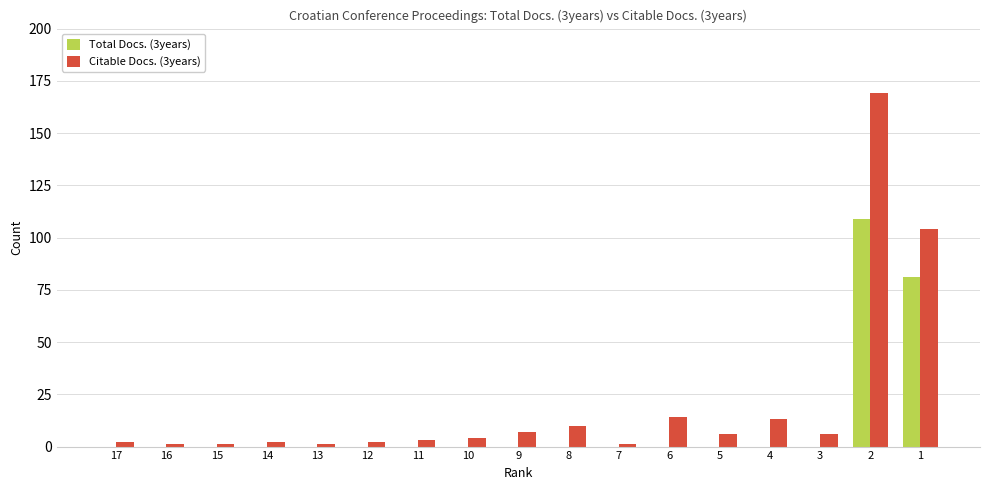

True or false: Total Docs. (3years) has a value of -57 at 14.

False